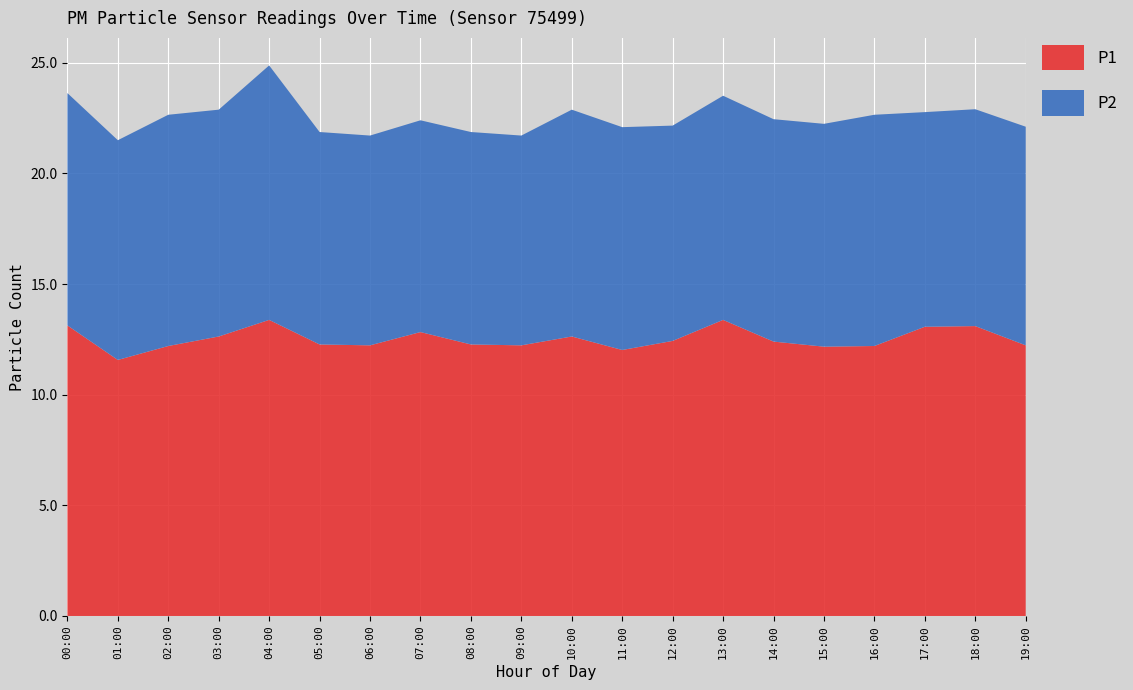

Reading right to left, transcribe all the data shown in this chart.

P1: 12.2	13.1	13.1	12.2	12.2	12.4	13.4	12.4	12.0	12.6	12.2	12.3	12.8	12.2	12.3	13.4	12.6	12.2	11.6	13.1
P2: 9.9	9.8	9.7	10.4	10.1	10.1	10.1	9.7	10.1	10.2	9.5	9.6	9.6	9.5	9.6	11.5	10.2	10.4	9.9	10.5